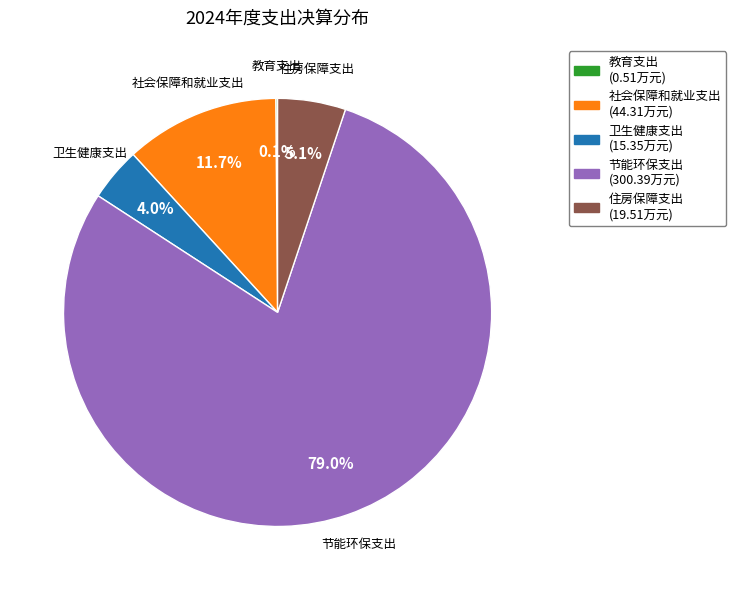

What percentage do 节能环保支出 and 住房保障支出 together represent?

84.2%